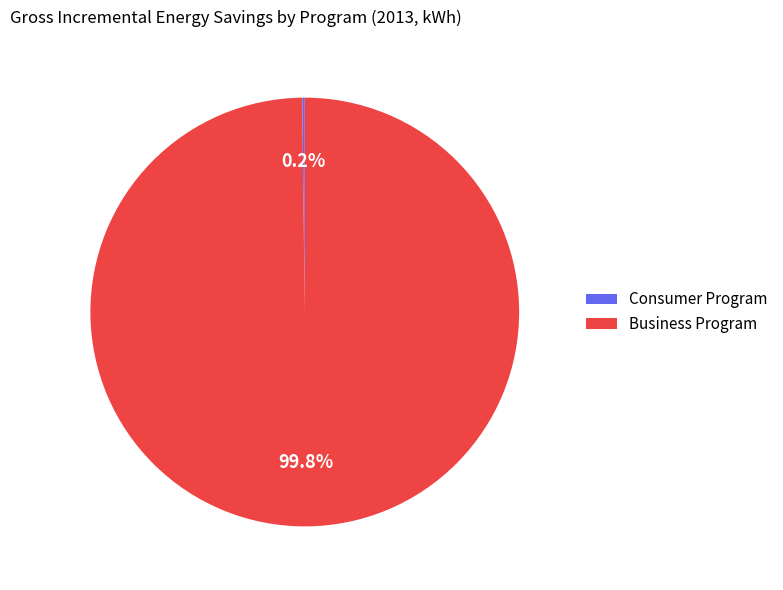

Is Business Program the majority of the pie?

Yes